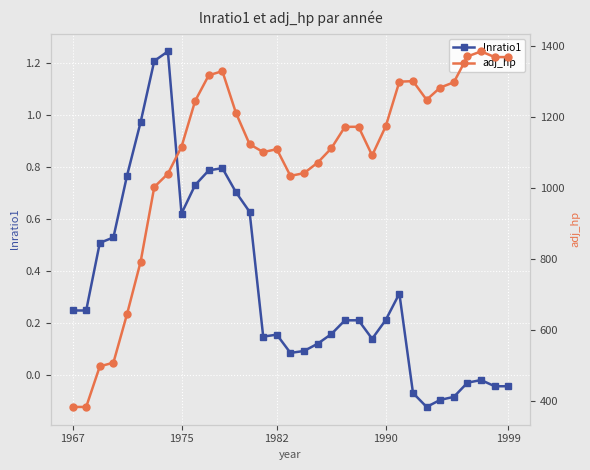

True or false: lnratio1 has more than 2 interior local peaks.

True